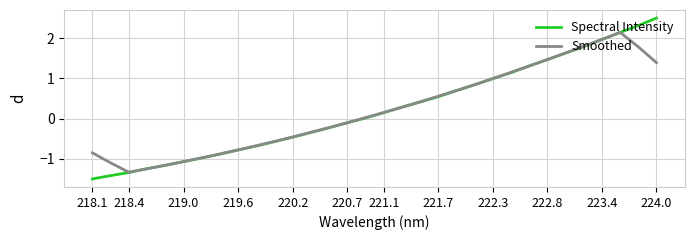

What is the sum of all Spectral Intensity values?

7.4